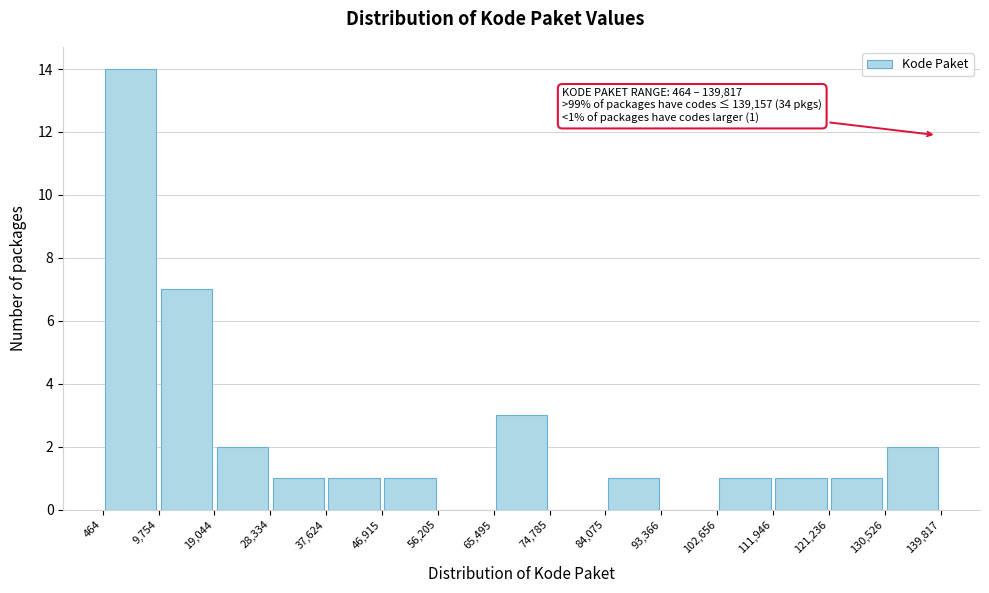

Over which range of the x-axis is the bar tallest?

464 to 9,754